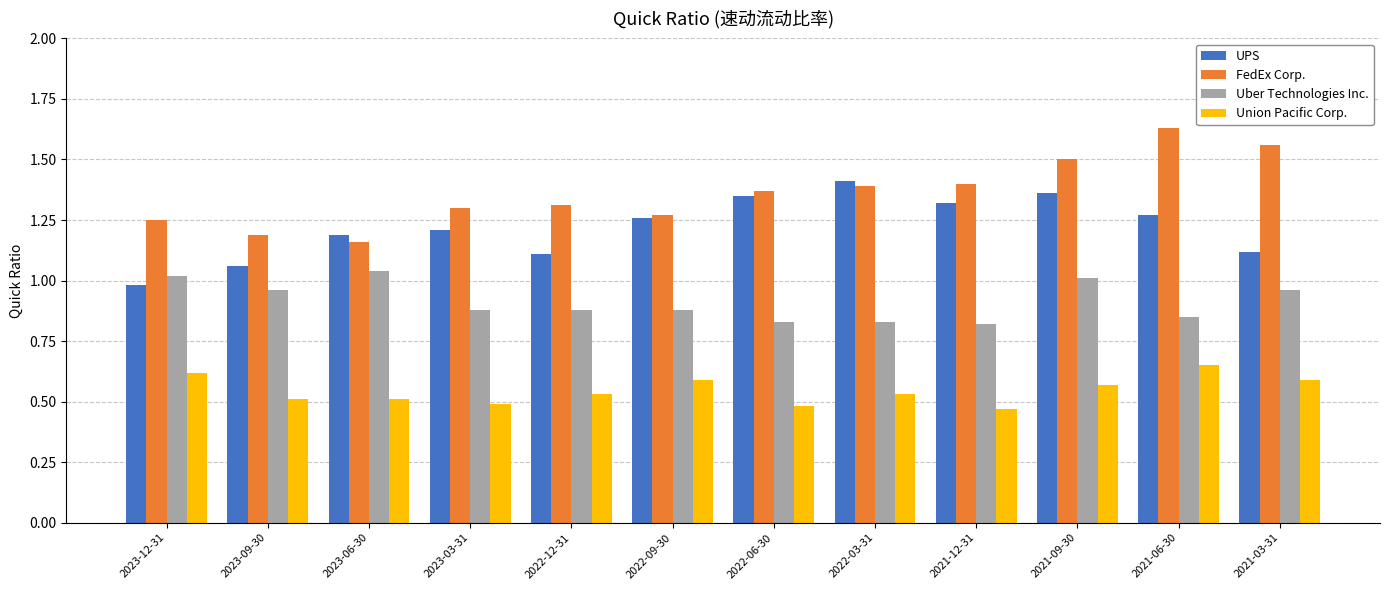

What is the label of the 9th bar from the left?

2021-12-31